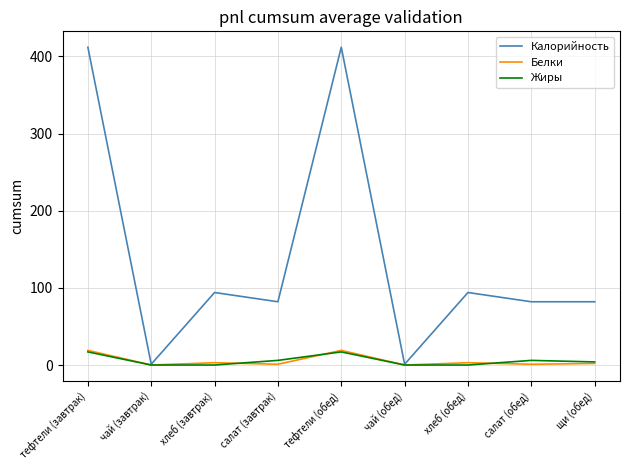

What is the difference between the second highest and minimum values in the Белки series?

19